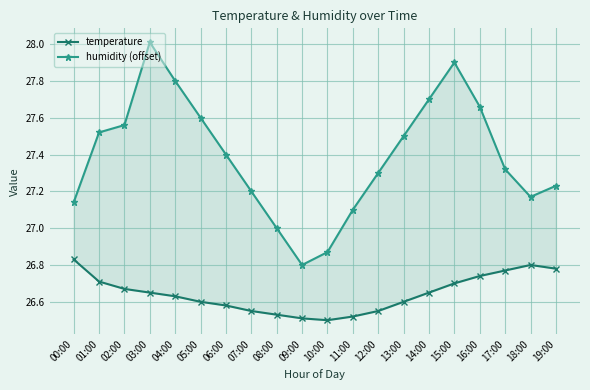

Read the humidity (offset) value at 16:00.

27.7